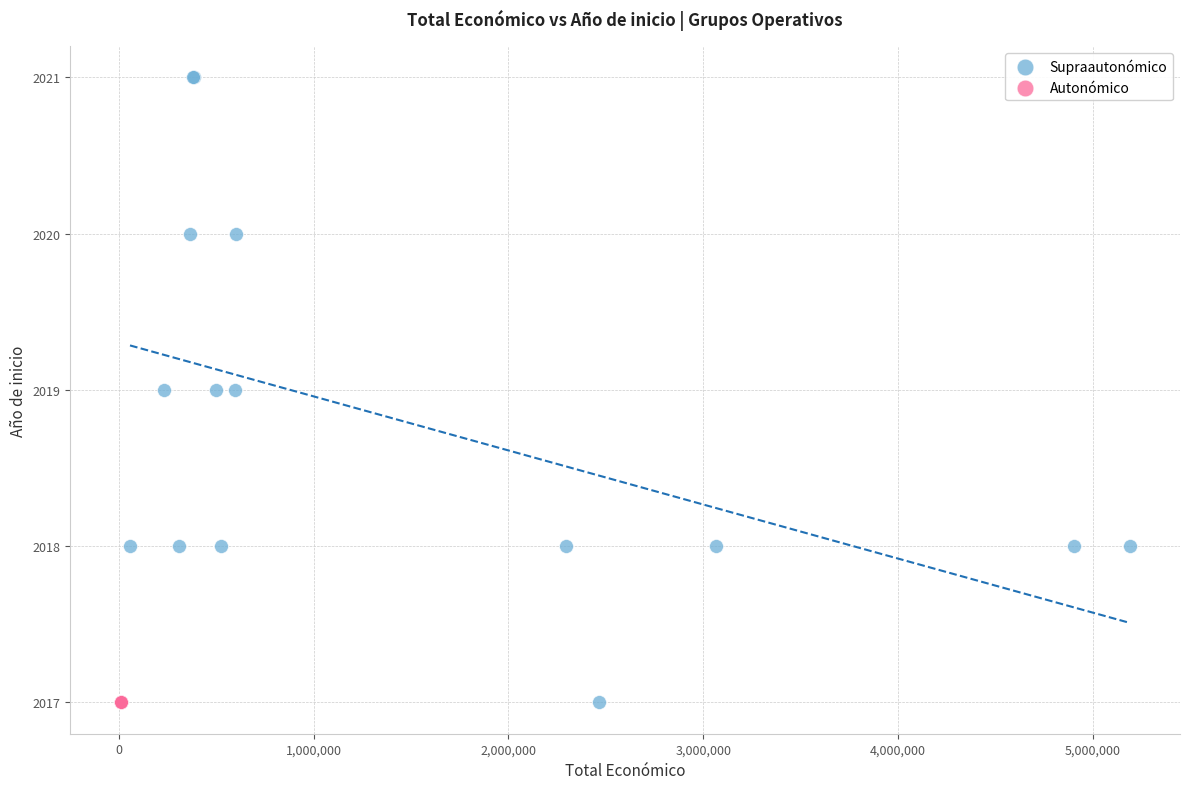

Which series reaches the maximum Y coordinate?

Supraautonómico